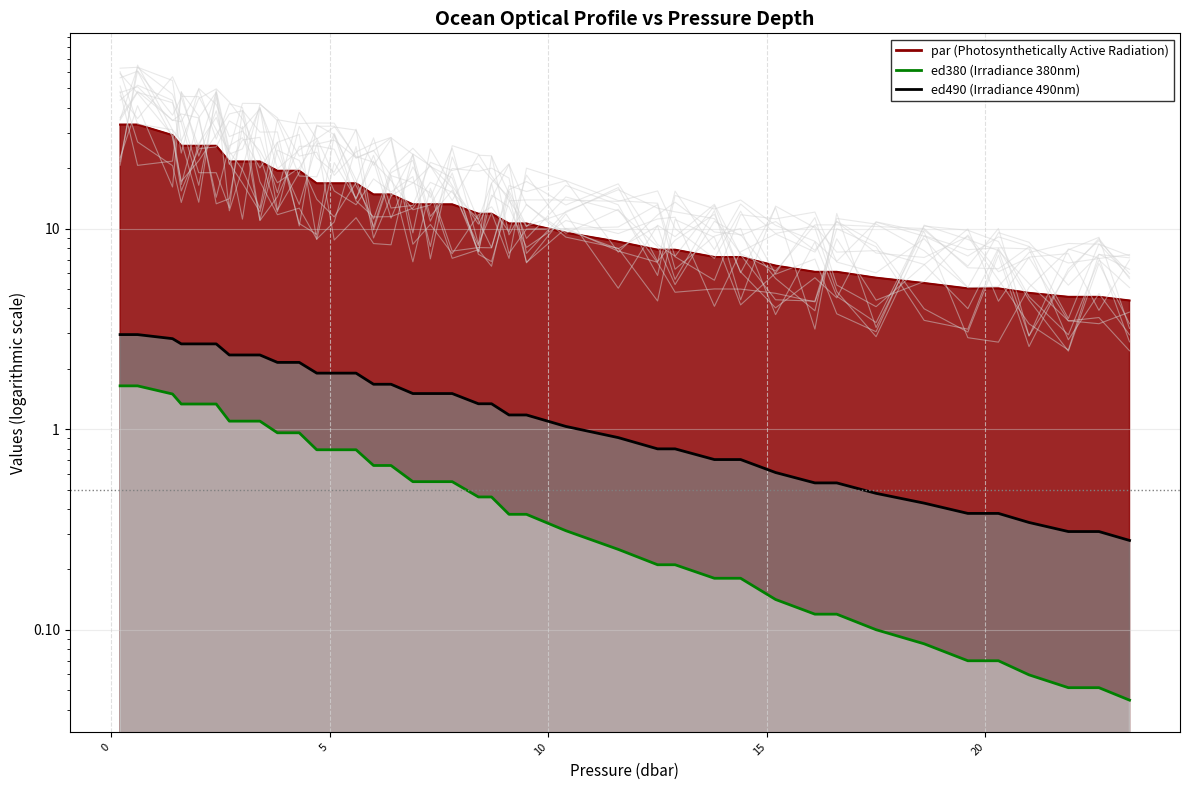

Reading left to right, what are all the values shown in this chart?

par: 33.0	33.0	29.2	25.9	25.9	25.9	21.6	21.6	21.6	19.4	19.4	16.8	16.8	16.8	14.8	14.8	13.2	13.2	13.2	11.9	11.9	10.6	10.6	9.5	8.6	7.8	7.8	7.2	7.2	6.5	6.1	6.1	5.7	5.3	5.0	5.0	4.8	4.6	4.6	4.4
ed490: 3.0	3.0	2.8	2.7	2.7	2.7	2.3	2.3	2.3	2.2	2.2	1.9	1.9	1.9	1.7	1.7	1.5	1.5	1.5	1.3	1.3	1.2	1.2	1.0	0.9	0.8	0.8	0.7	0.7	0.6	0.5	0.5	0.5	0.4	0.4	0.4	0.3	0.3	0.3	0.3
ed380: 1.6	1.6	1.5	1.3	1.3	1.3	1.1	1.1	1.1	1.0	1.0	0.8	0.8	0.8	0.7	0.7	0.5	0.5	0.5	0.5	0.5	0.4	0.4	0.3	0.3	0.2	0.2	0.2	0.2	0.1	0.1	0.1	0.1	0.1	0.1	0.1	0.1	0.1	0.1	0.0